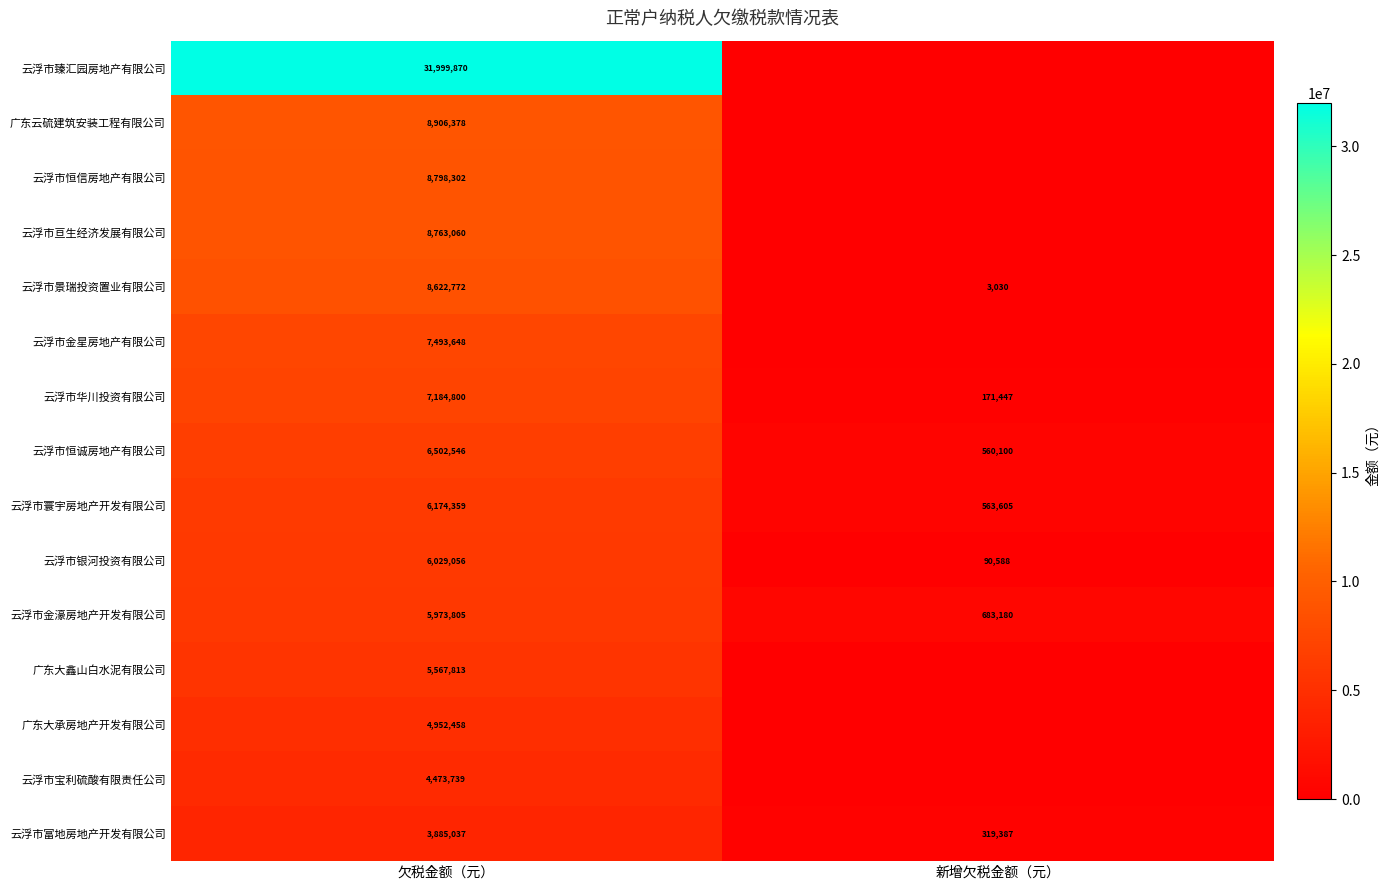

How many categories are shown in the chart?

2